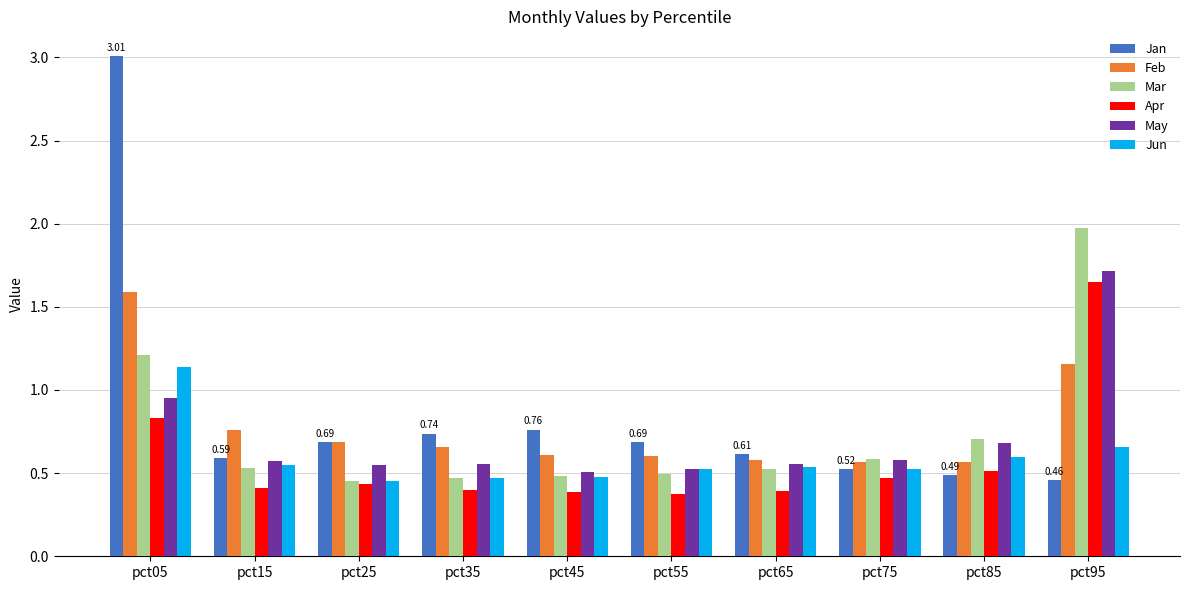

What is the difference between the maximum and second lowest values in the Apr series?

1.3